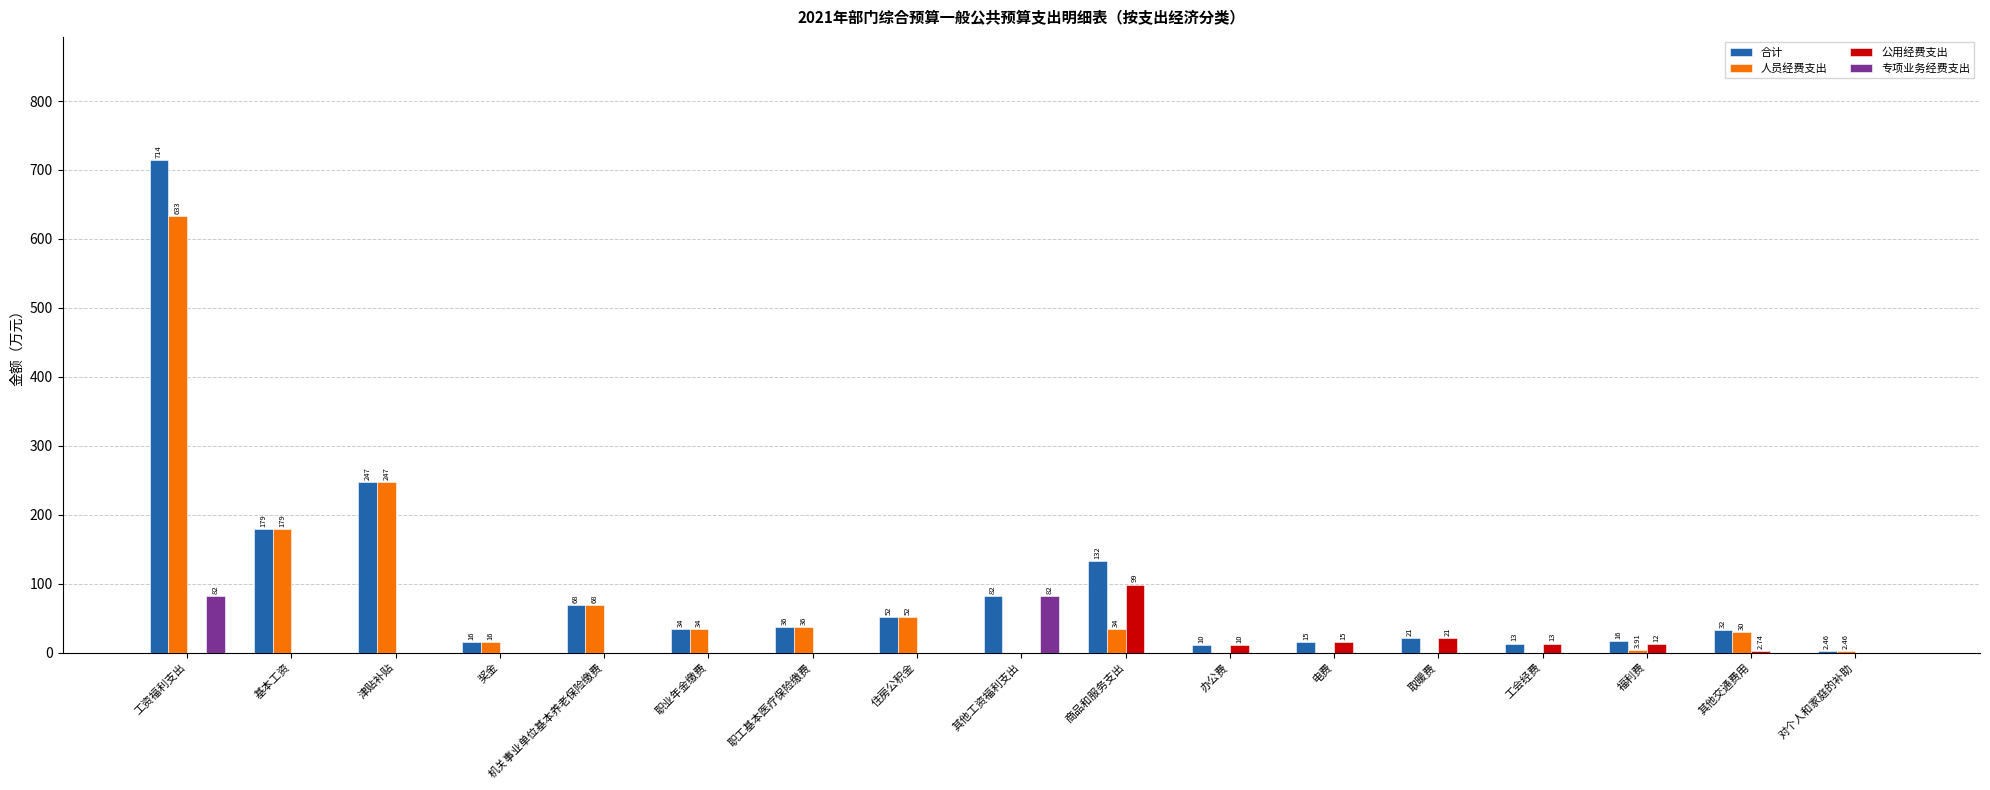

Is the value of 合计 at 职业年金缴费 greater than the value of 专项业务经费支出 at 奖金?

Yes